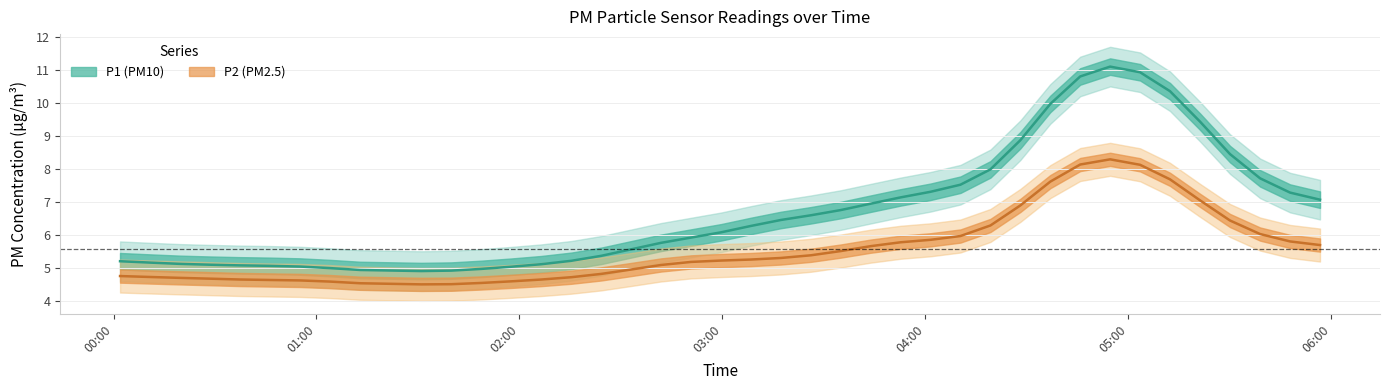

Rank the series by their maximum value, from highest to lowest.

P1, P2